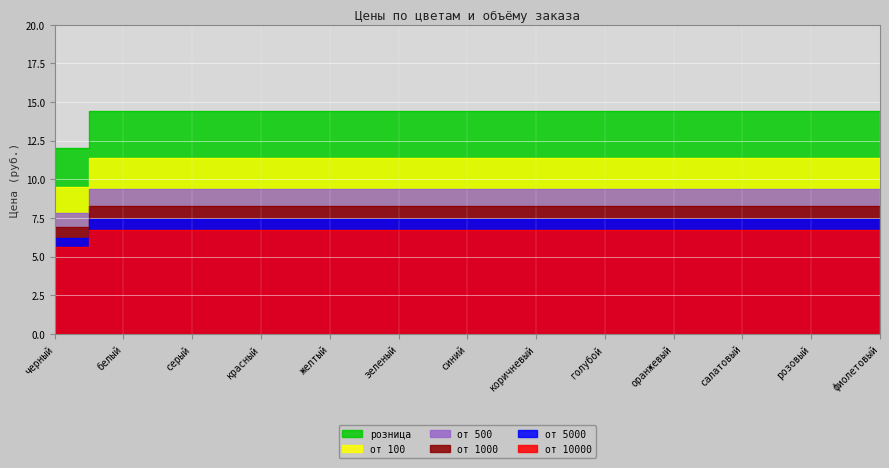

The value of от 500 at оранжевый is 4.4. True or false?

False